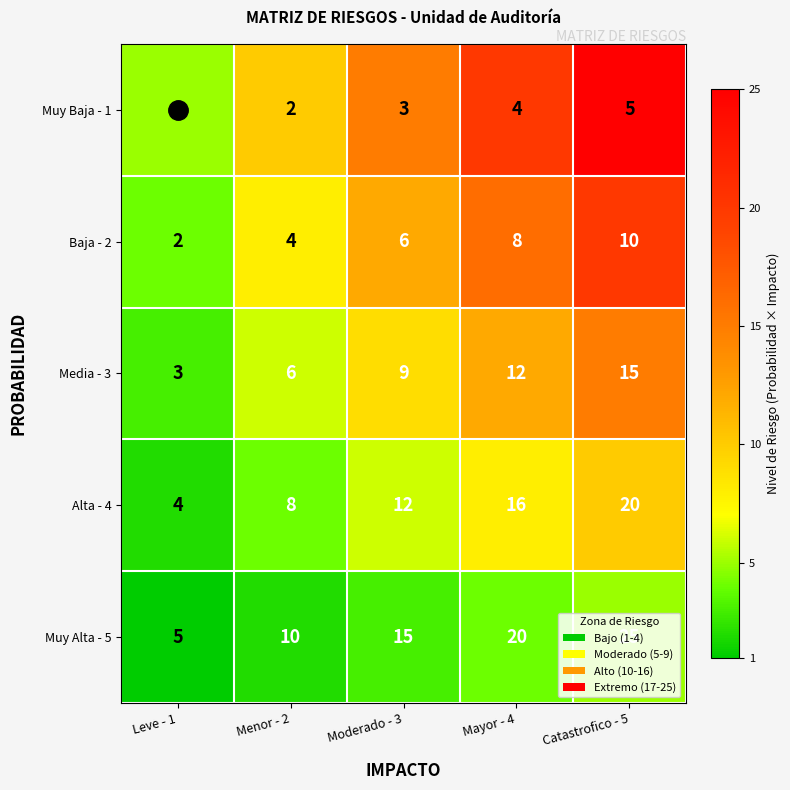

What is the maximum value shown in the chart?

25